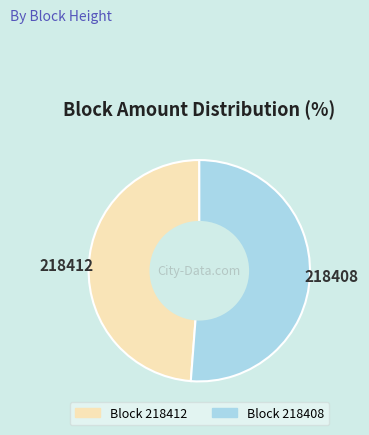

Does any single category account for the majority?

Yes